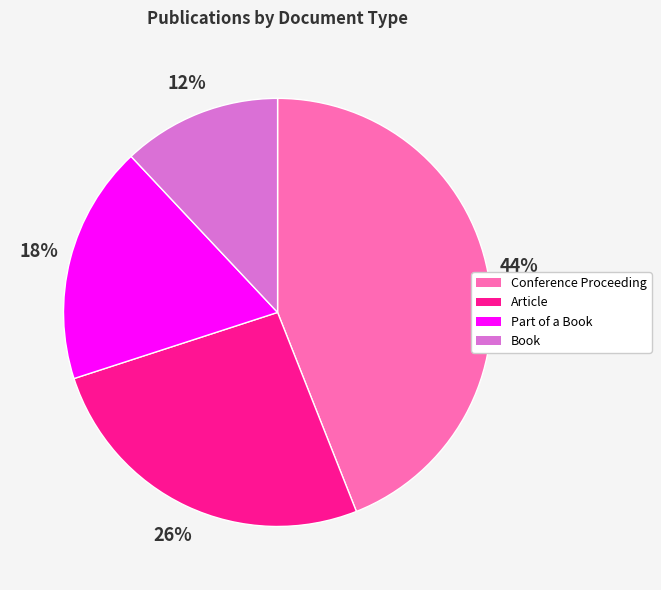

Which has a higher value, Book or Conference Proceeding?

Conference Proceeding